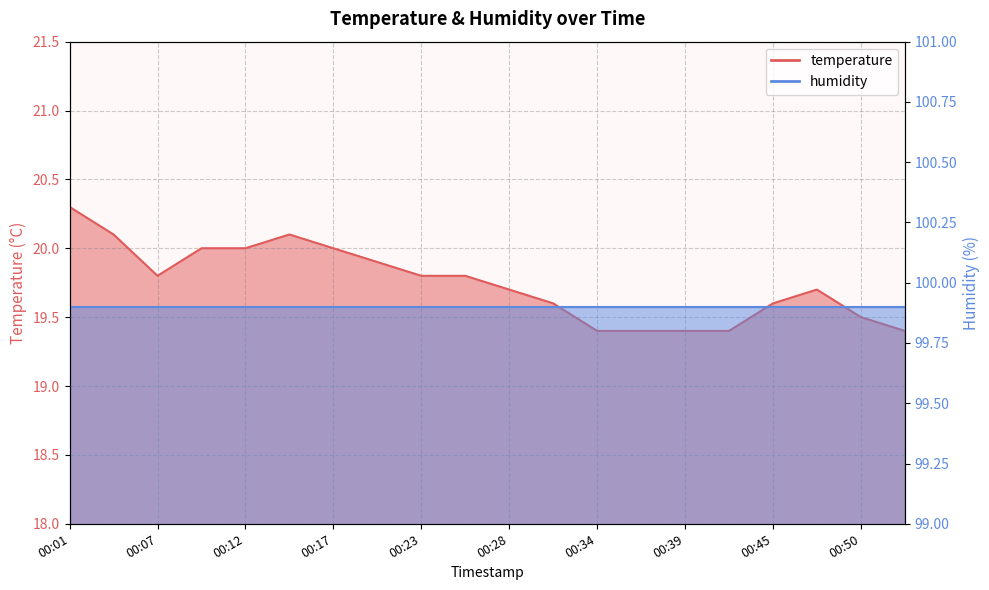

What is the value of the 4th point from the left?

20.0